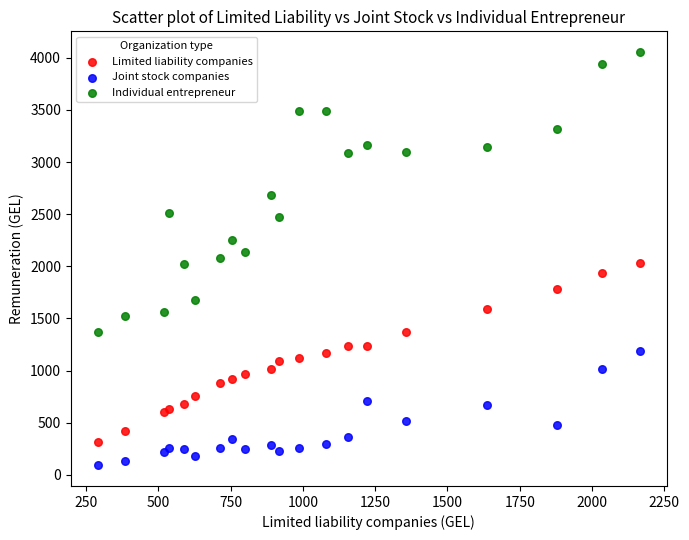

Which series reaches the minimum Y coordinate?

Joint stock companies